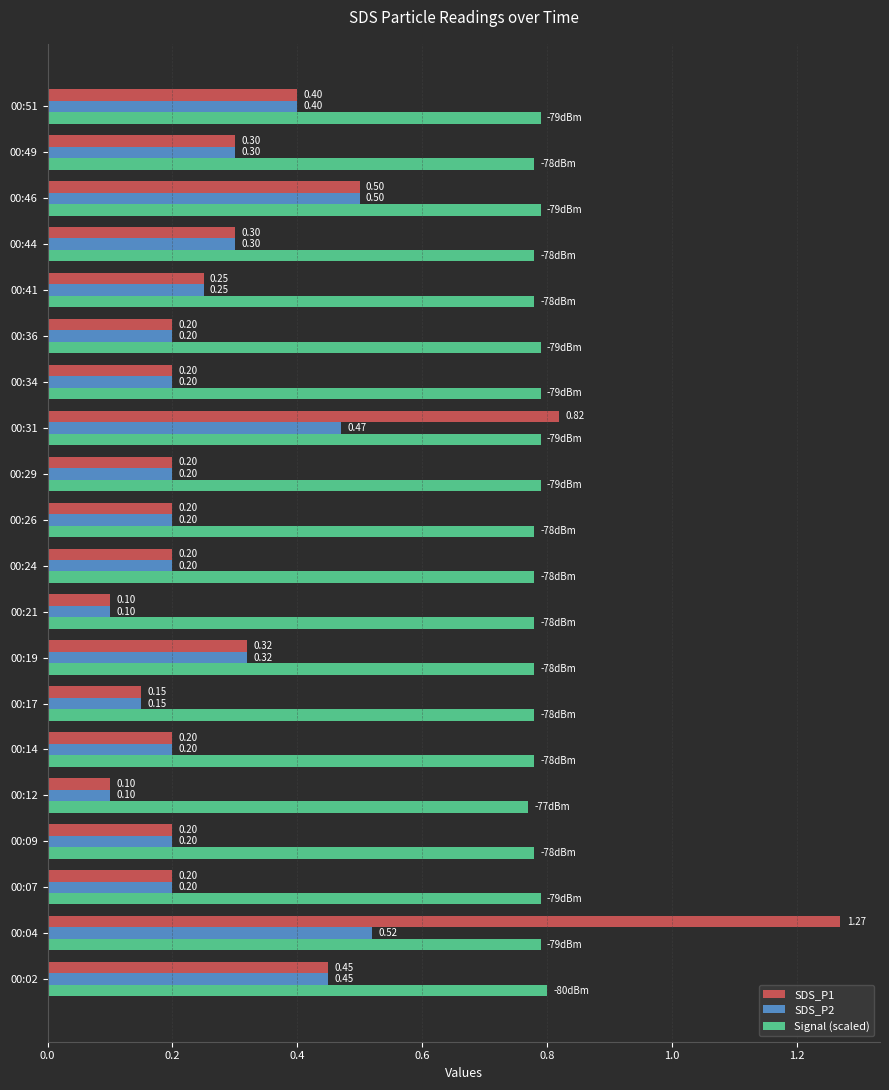

Which series changed the most between 00:19 and 00:31?

SDS_P1